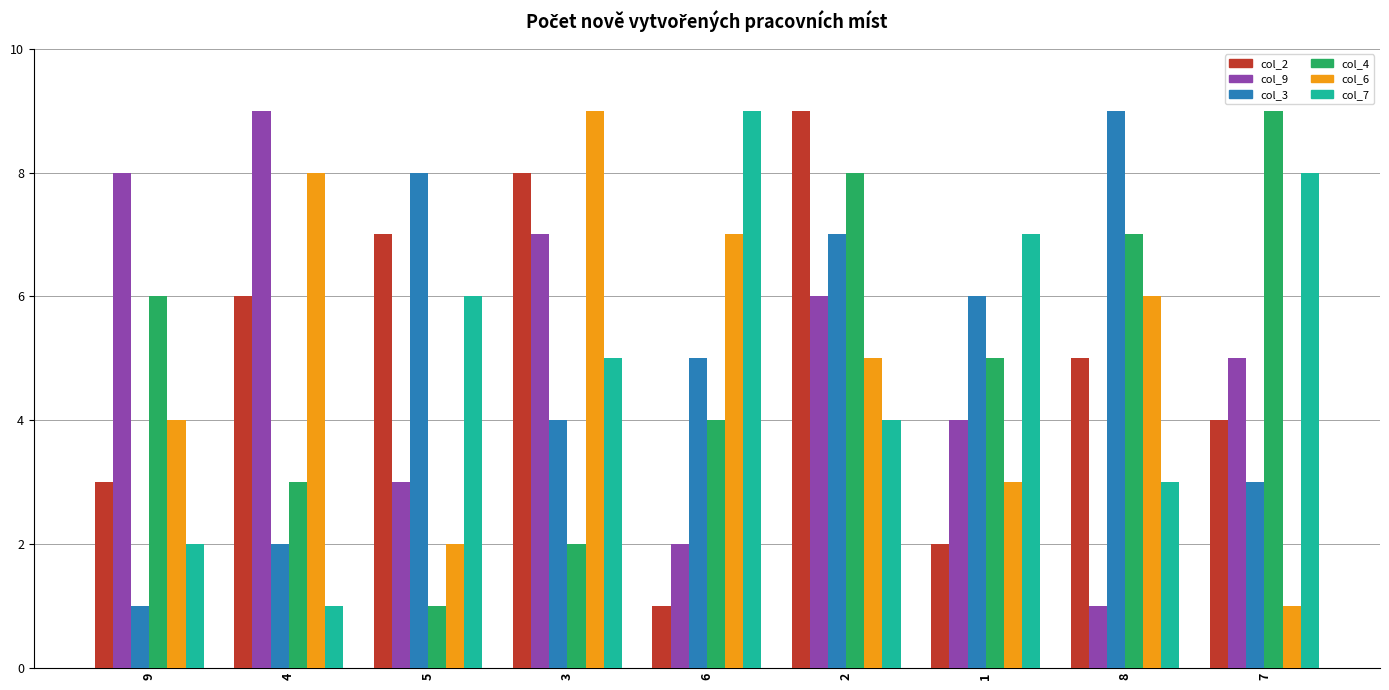

Count the col_9 values in the range 3 to 7.

5